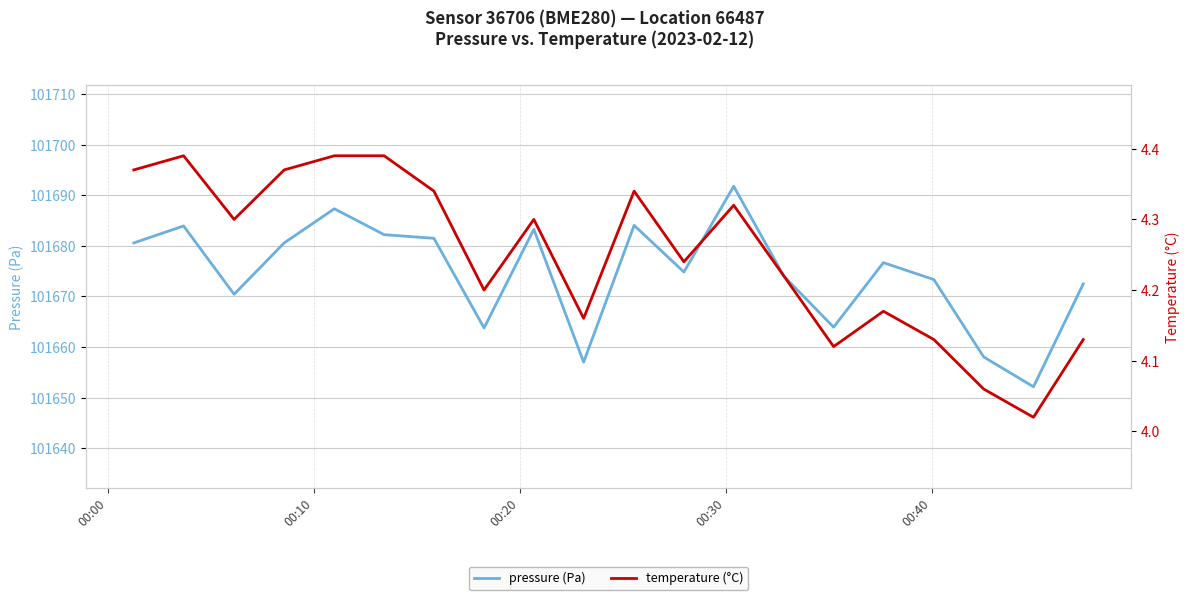

How many distinct data groups are displayed?

2